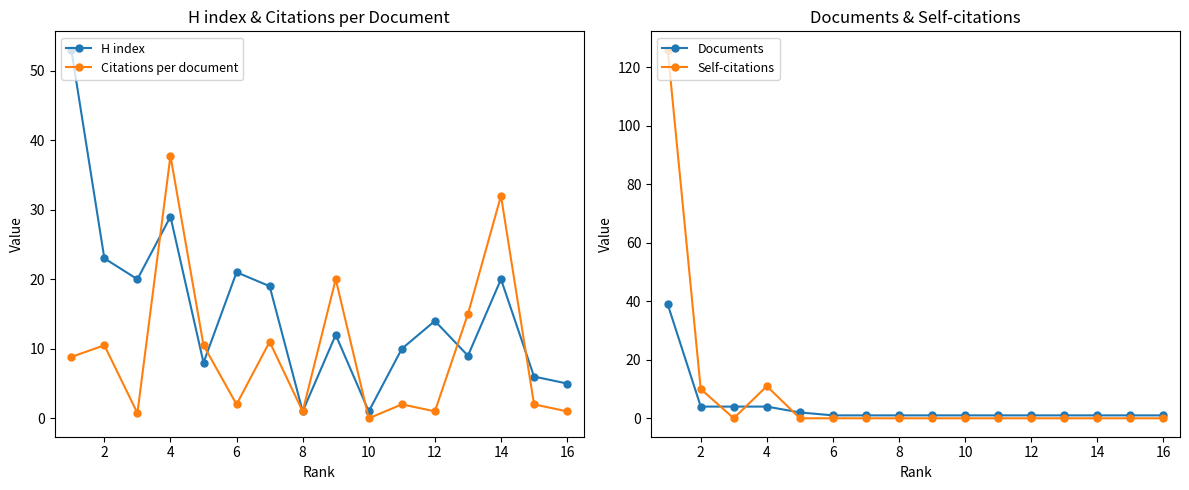

What is the maximum value shown in the chart?

126.0